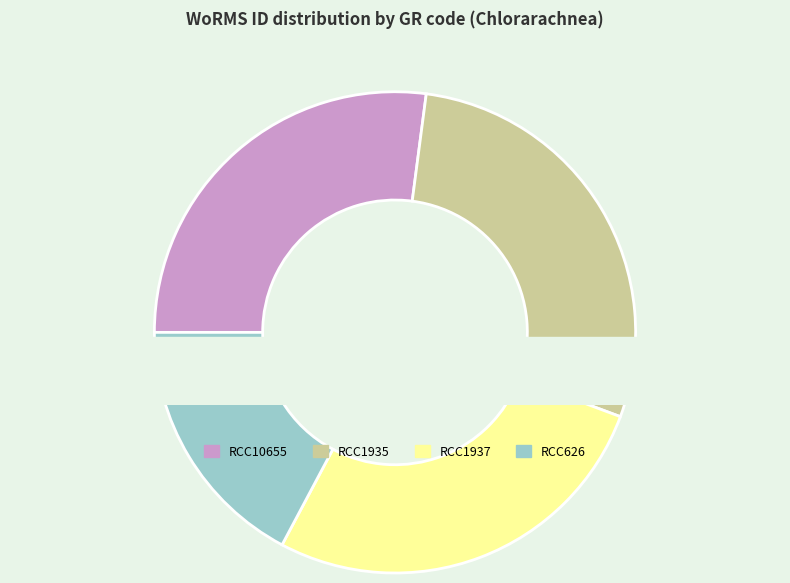

What percentage is the RCC626 slice, to the nearest percent?

17%